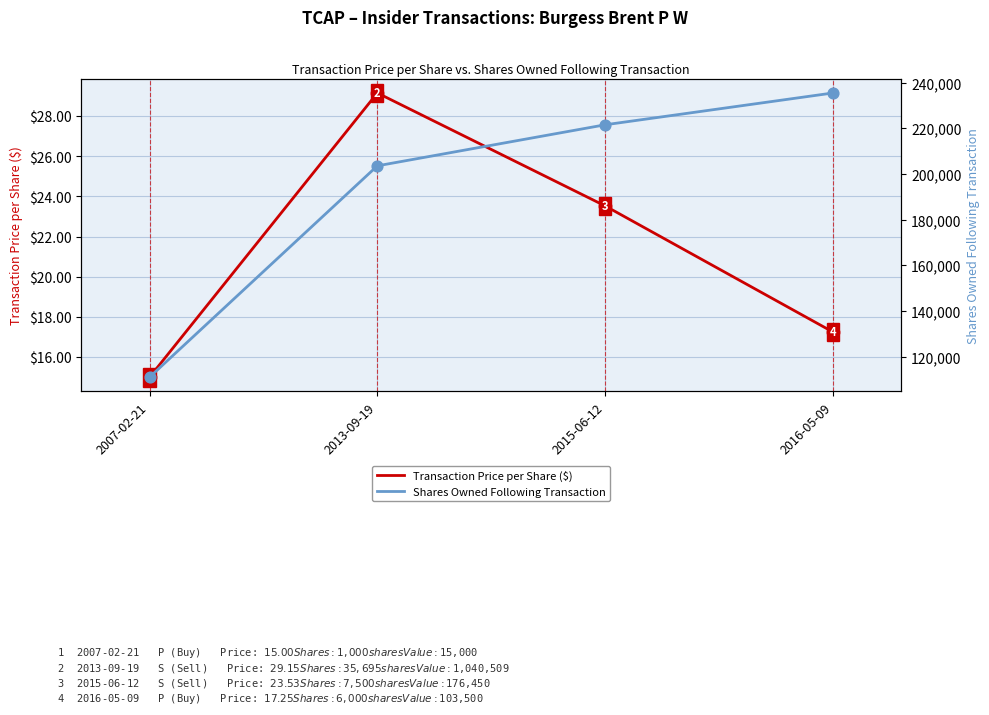

Which series reaches the minimum Y coordinate?

Transaction Price per Share ($)